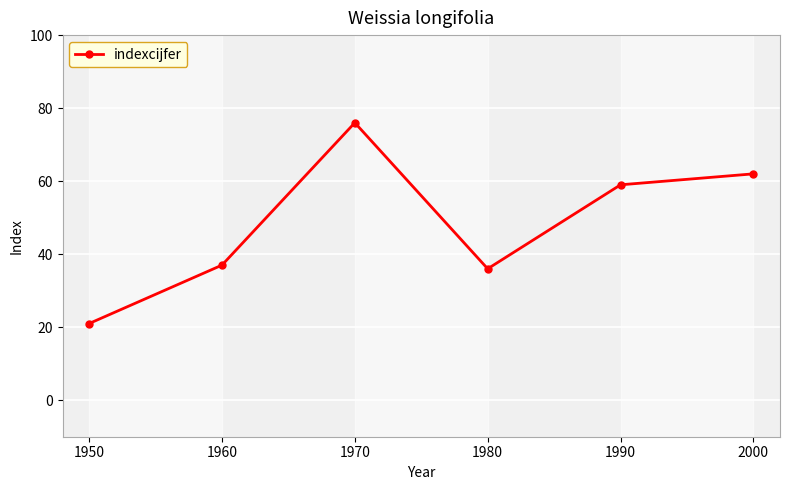

Approximately how many times larger is the value at 1970 compared to 1950?

3.6